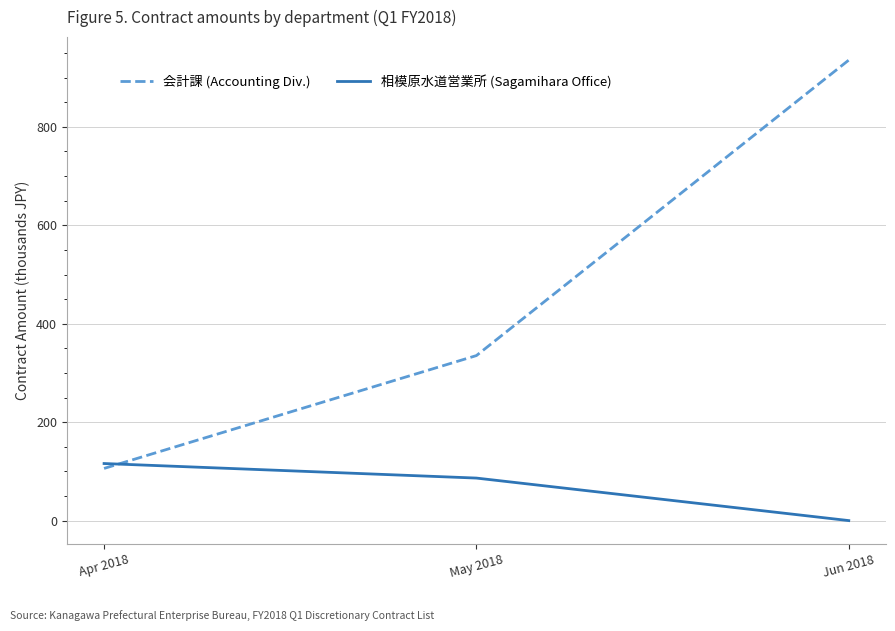

What is the maximum value shown in the chart?

935.7